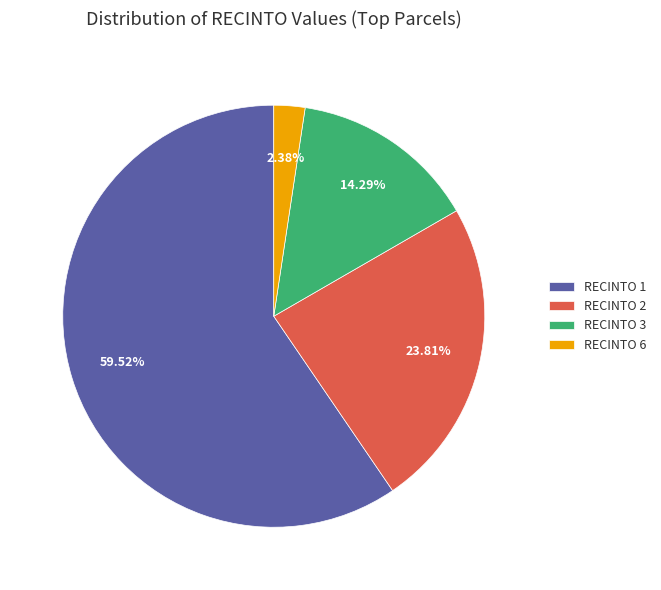

Rank the categories by value from highest to lowest.

RECINTO 1, RECINTO 2, RECINTO 3, RECINTO 6